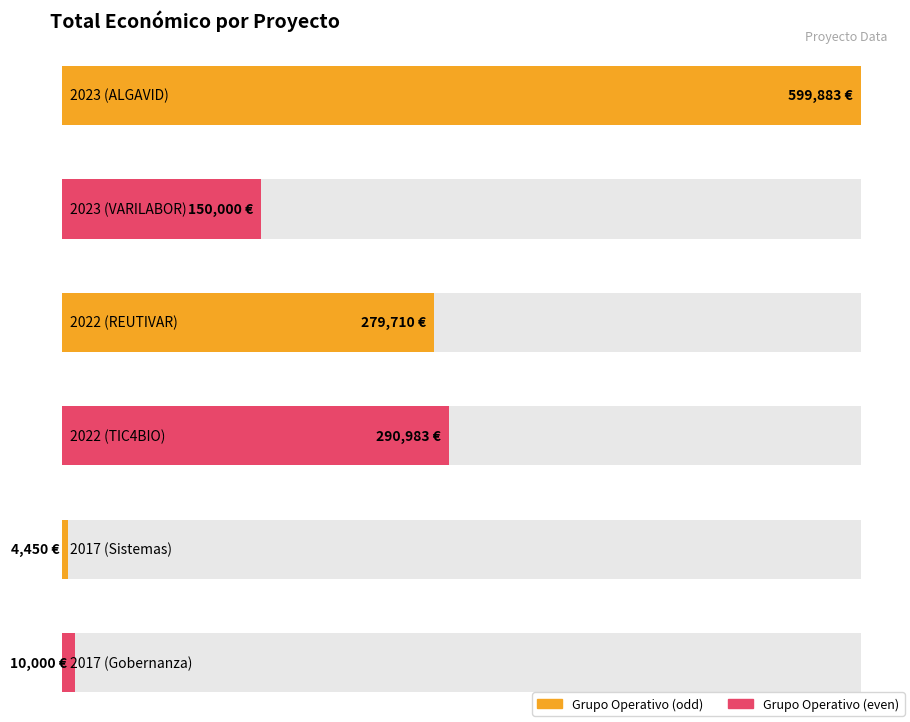

At which label does the data first exceed 279710?

2023 (ALGAVID)